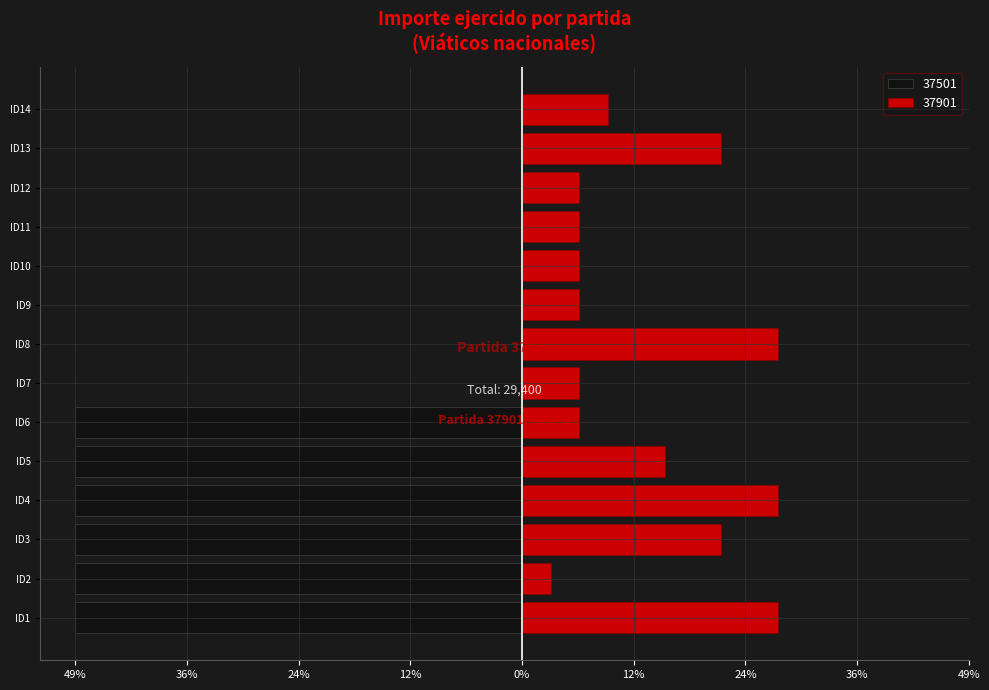

What is the maximum value shown in the chart?

2812.5